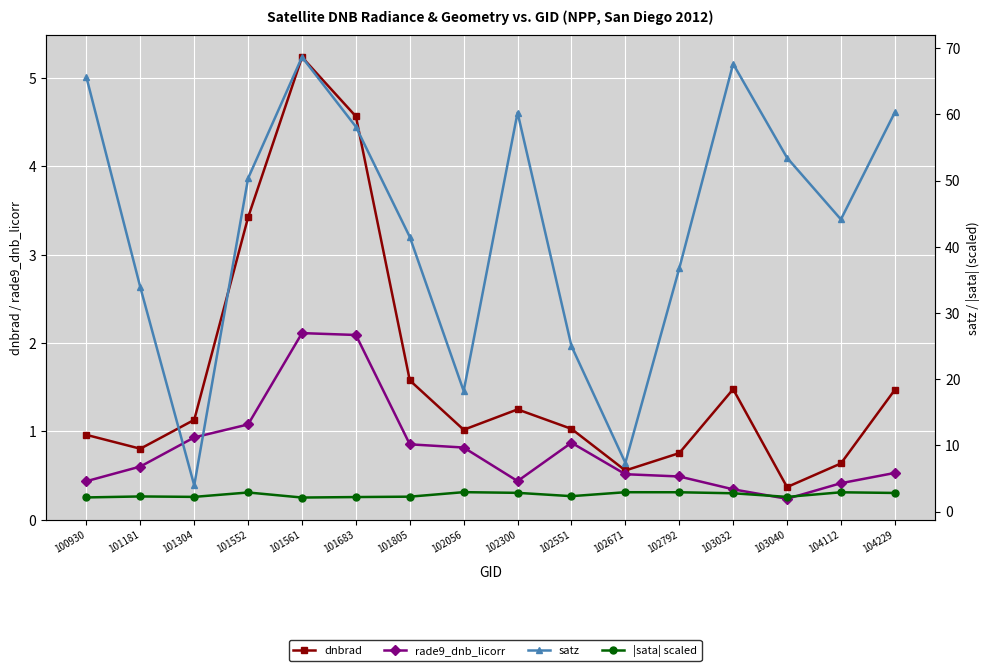

List the labels in order of rade9_dnb_licorr value, smallest first.

103040, 103032, 104112, 100930, 102300, 102792, 102671, 104229, 101181, 102056, 101805, 102551, 101304, 101552, 101683, 101561